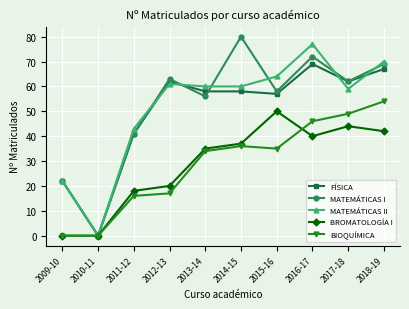

Reading left to right, extract all data points from this chart.

FÍSICA: 2009-10=22	2010-11=0	2011-12=41	2012-13=62	2013-14=58	2014-15=58	2015-16=57	2016-17=69	2017-18=62	2018-19=67
MATEMÁTICAS I: 2009-10=22	2010-11=0	2011-12=41	2012-13=63	2013-14=56	2014-15=80	2015-16=58	2016-17=72	2017-18=62	2018-19=69
MATEMÁTICAS II: 2009-10=22	2010-11=0	2011-12=43	2012-13=61	2013-14=60	2014-15=60	2015-16=64	2016-17=77	2017-18=59	2018-19=70
BROMATOLOGÍA I: 2009-10=0	2010-11=0	2011-12=18	2012-13=20	2013-14=35	2014-15=37	2015-16=50	2016-17=40	2017-18=44	2018-19=42
BIOQUÍMICA: 2009-10=0	2010-11=0	2011-12=16	2012-13=17	2013-14=34	2014-15=36	2015-16=35	2016-17=46	2017-18=49	2018-19=54